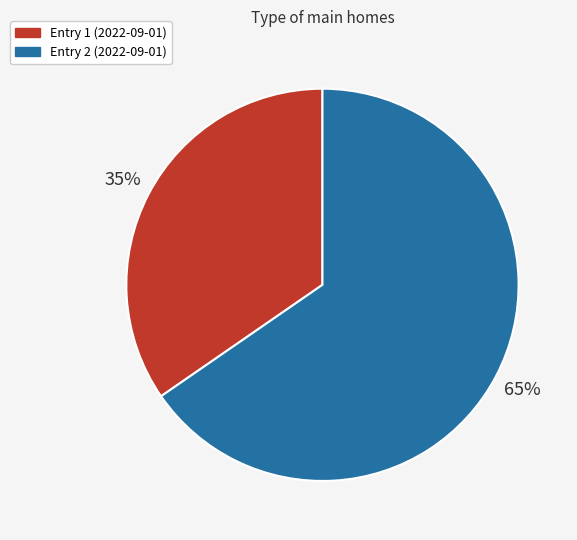

Is there any slice that represents more than half of the pie?

Yes